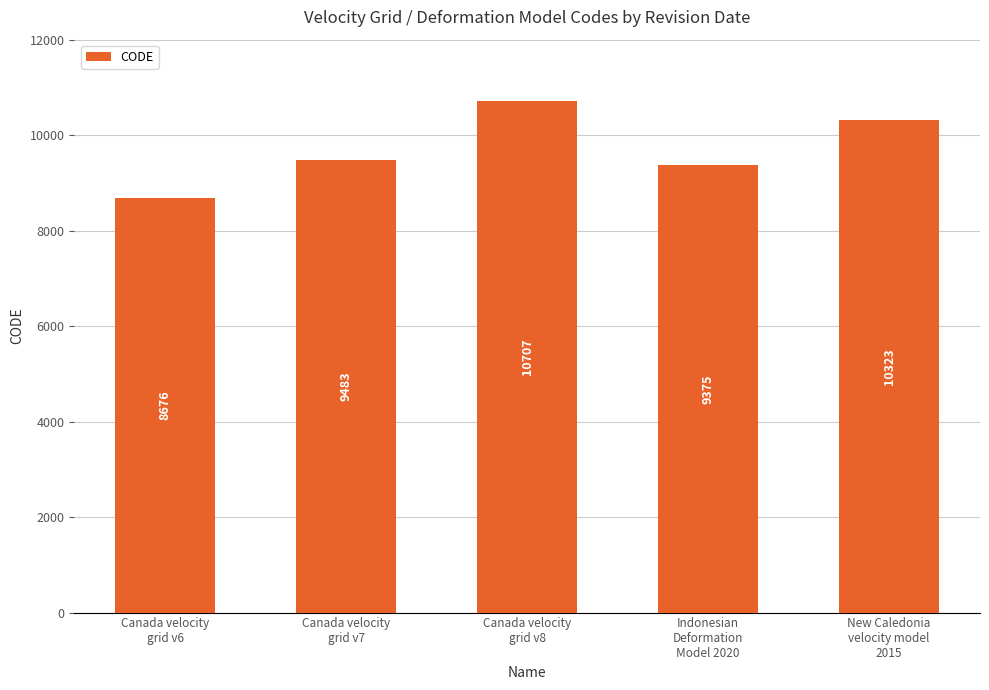

How many data points does each series have?

5